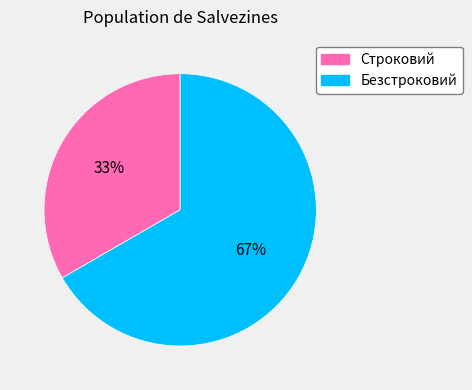

Is the sum of Безстроковий and Строковий greater than half?

Yes